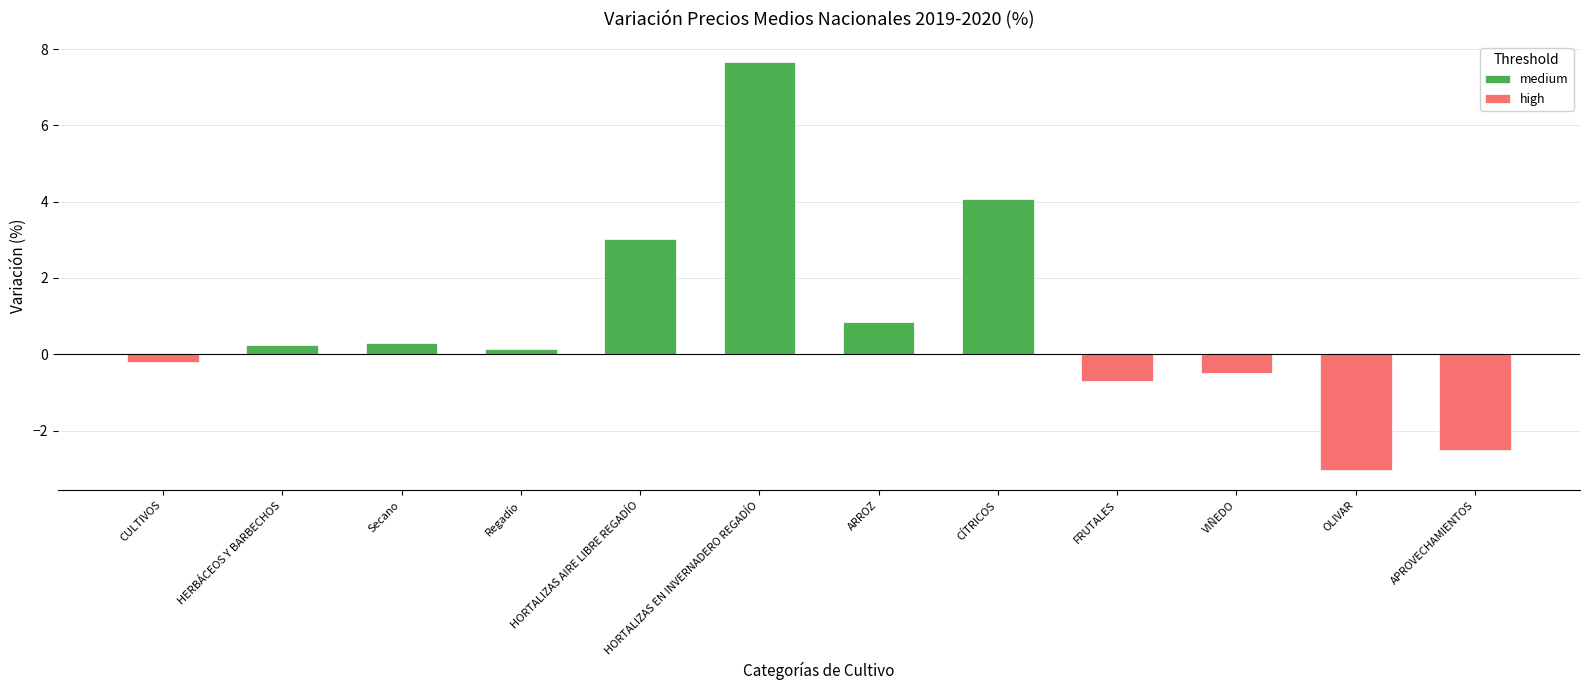

Rank the series by their maximum value, from lowest to highest.

high, medium